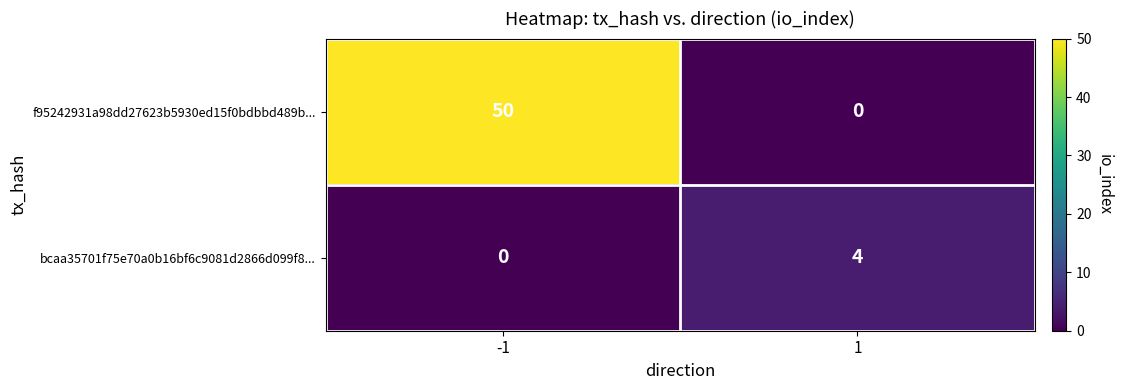

Which series changed the most between -1 and 1?

f95242931a98dd27623b5930ed15f0bdbbd489b...